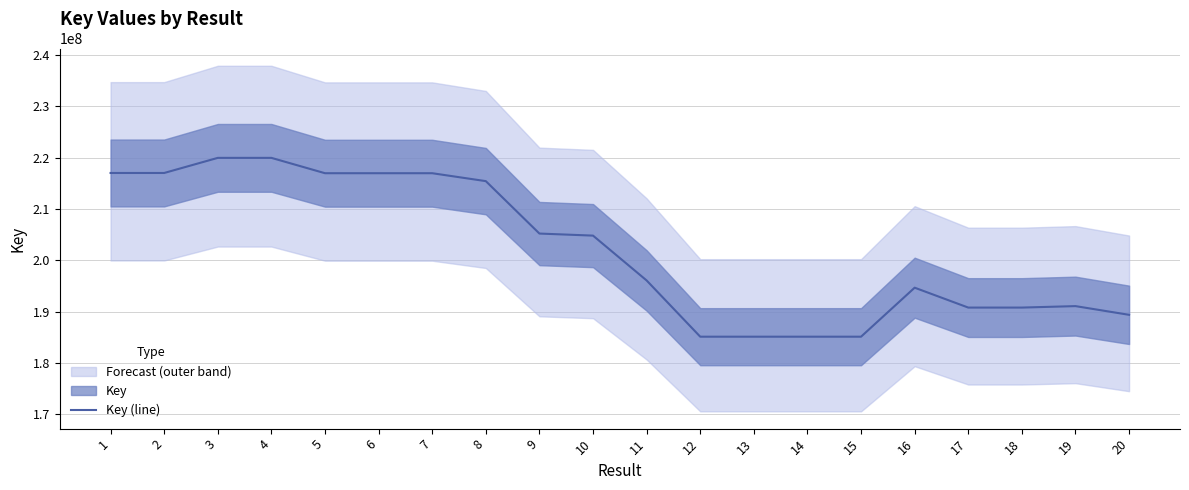

How many interior local valleys (lower than both neighbors) does the data have?

4